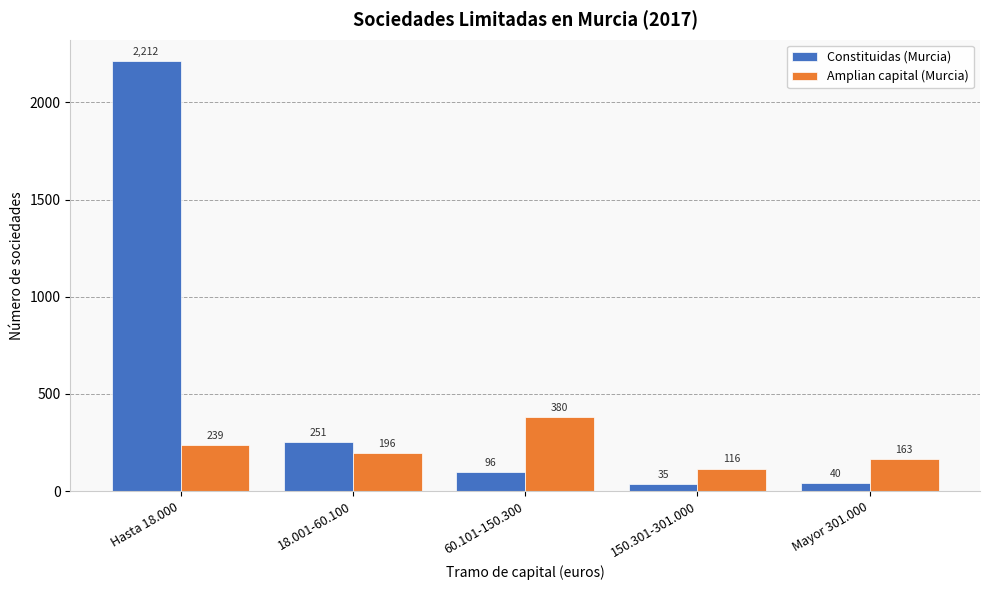

Reading left to right, what are all the values shown in this chart?

Constituidas (Murcia): Hasta 18.000=2212	18.001-60.100=251	60.101-150.300=96	150.301-301.000=35	Mayor 301.000=40
Amplian capital (Murcia): Hasta 18.000=239	18.001-60.100=196	60.101-150.300=380	150.301-301.000=116	Mayor 301.000=163